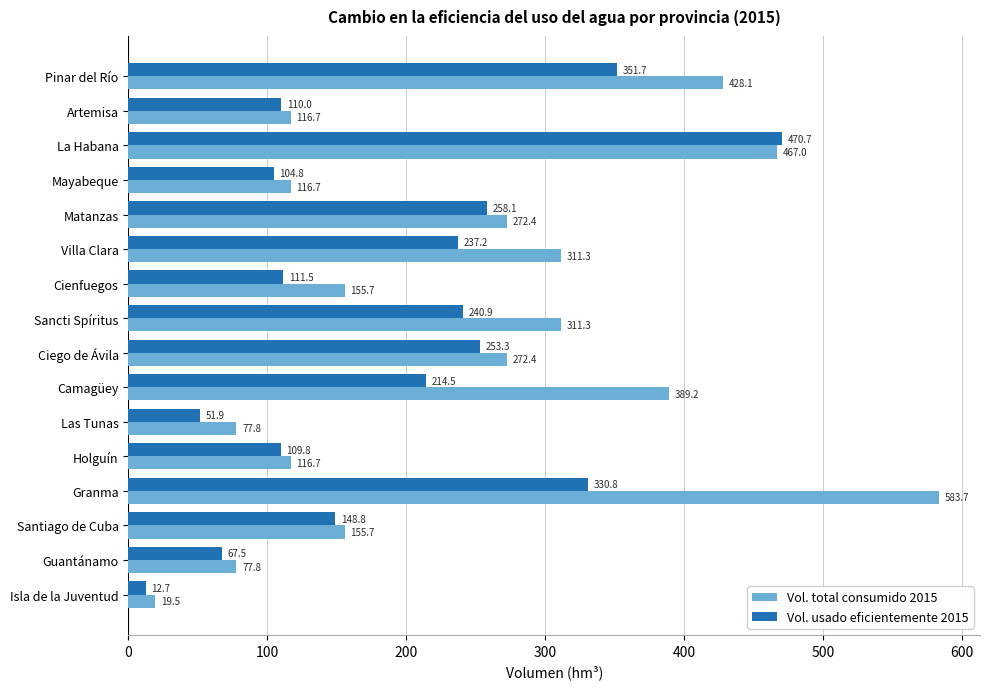

What is the highest value of the Vol. total consumido 2015 series?

583.7